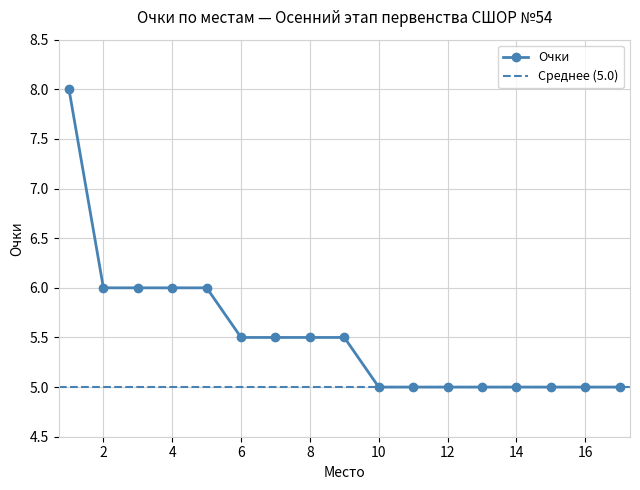

What is the change in value from 1 to 6?

-2.5